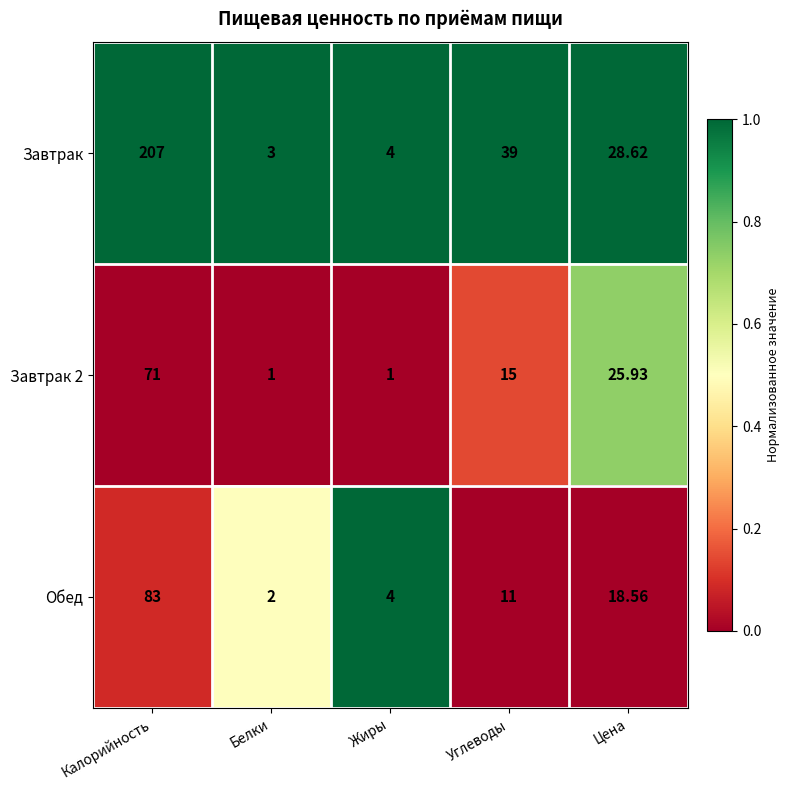

Which series changed the most between Белки and Углеводы?

Завтрак